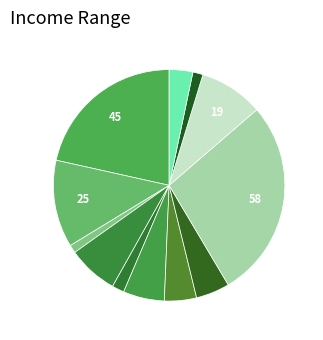

How many segments does this pie chart have?

12